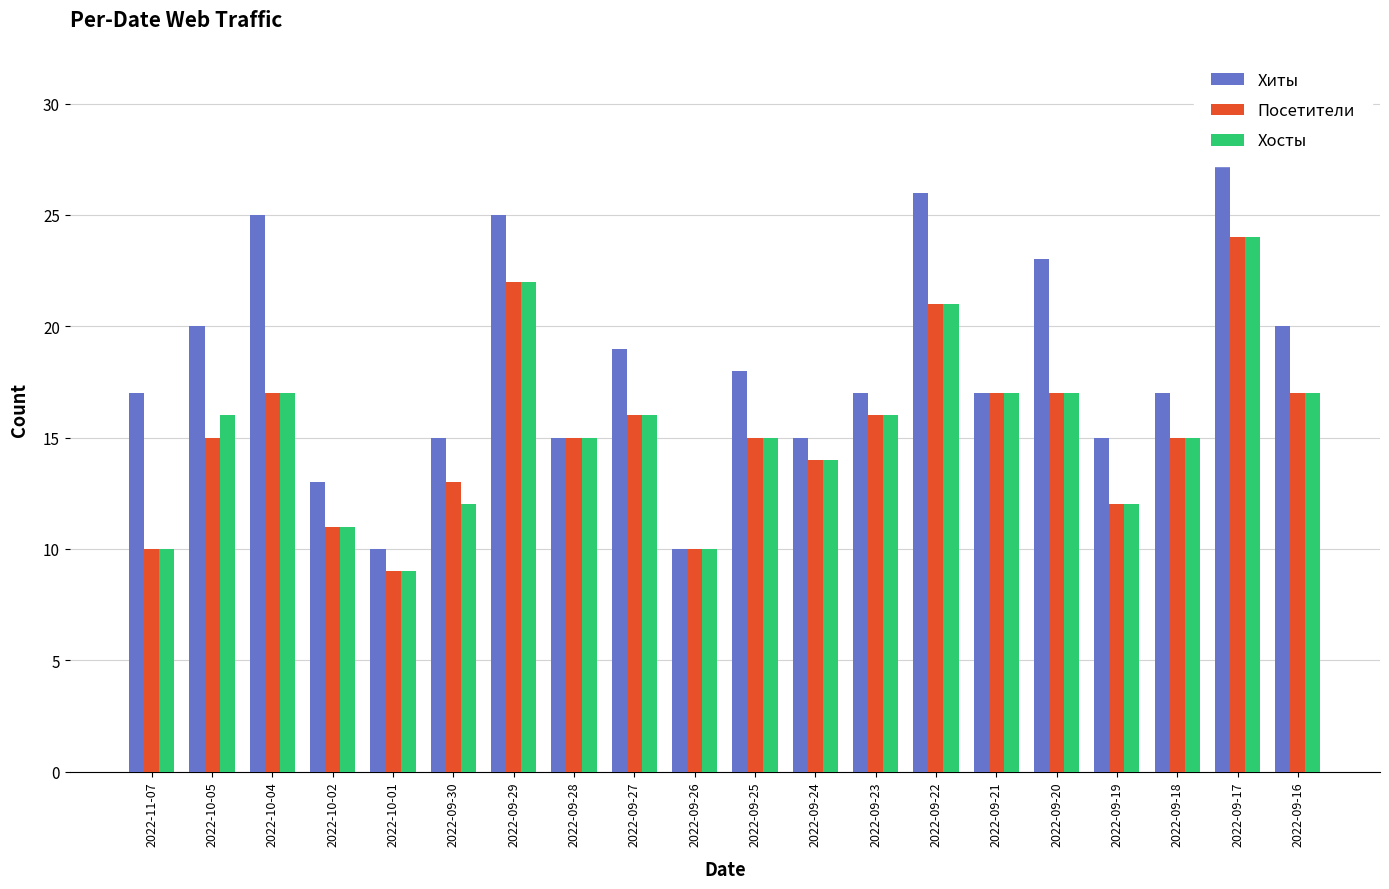

Between 2022-10-02 and 2022-09-24, which series saw the biggest shift?

Посетители